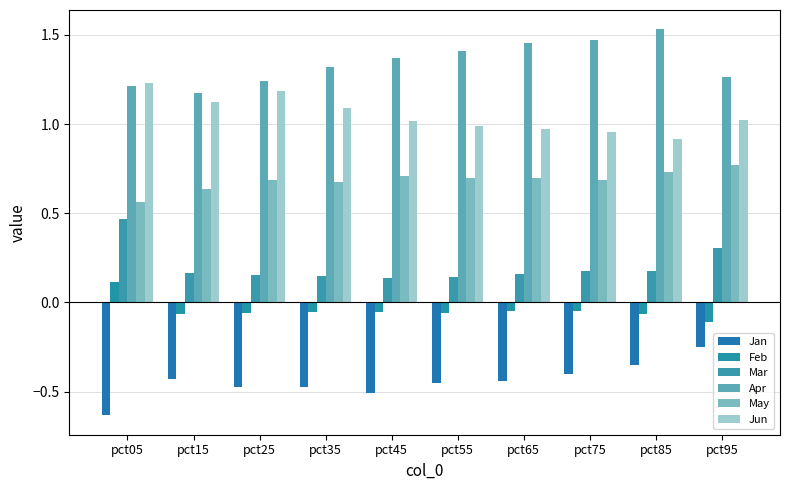

How many series are shown in this chart?

6